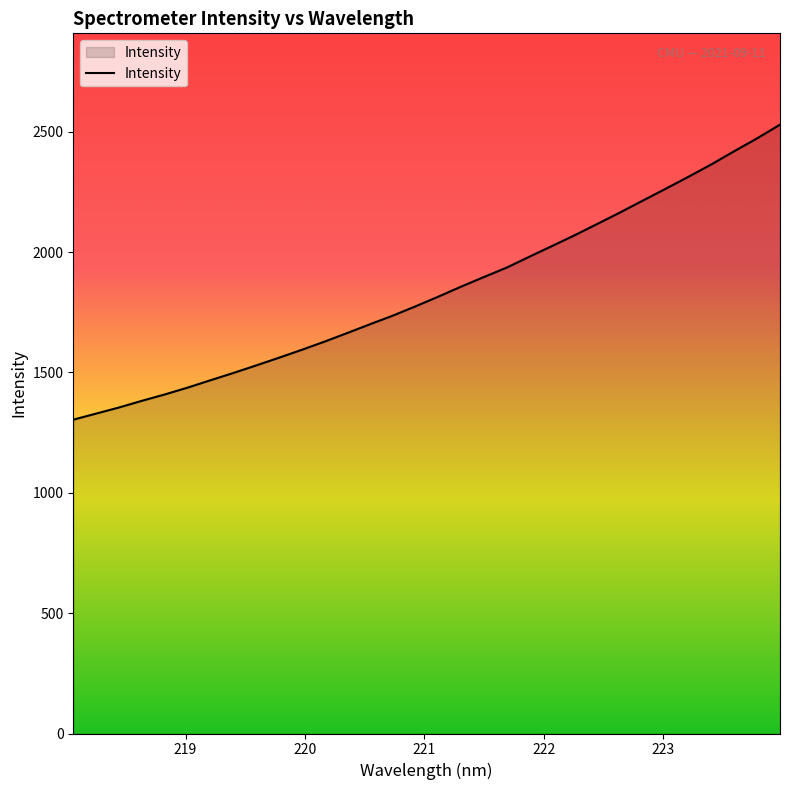

How many categories are shown in the chart?

32